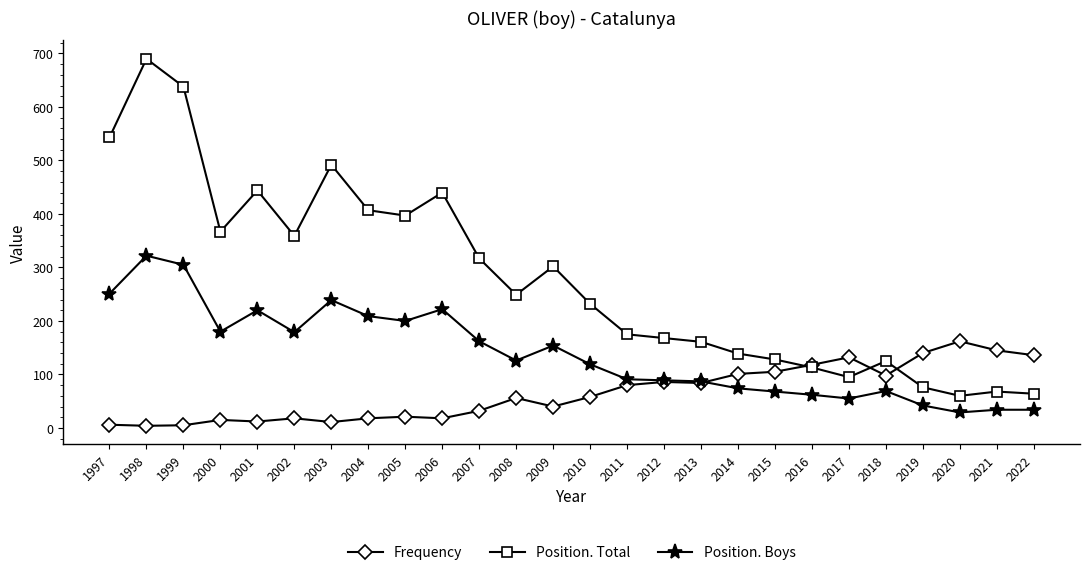

Which series has the largest range (max minus min)?

Position. Total